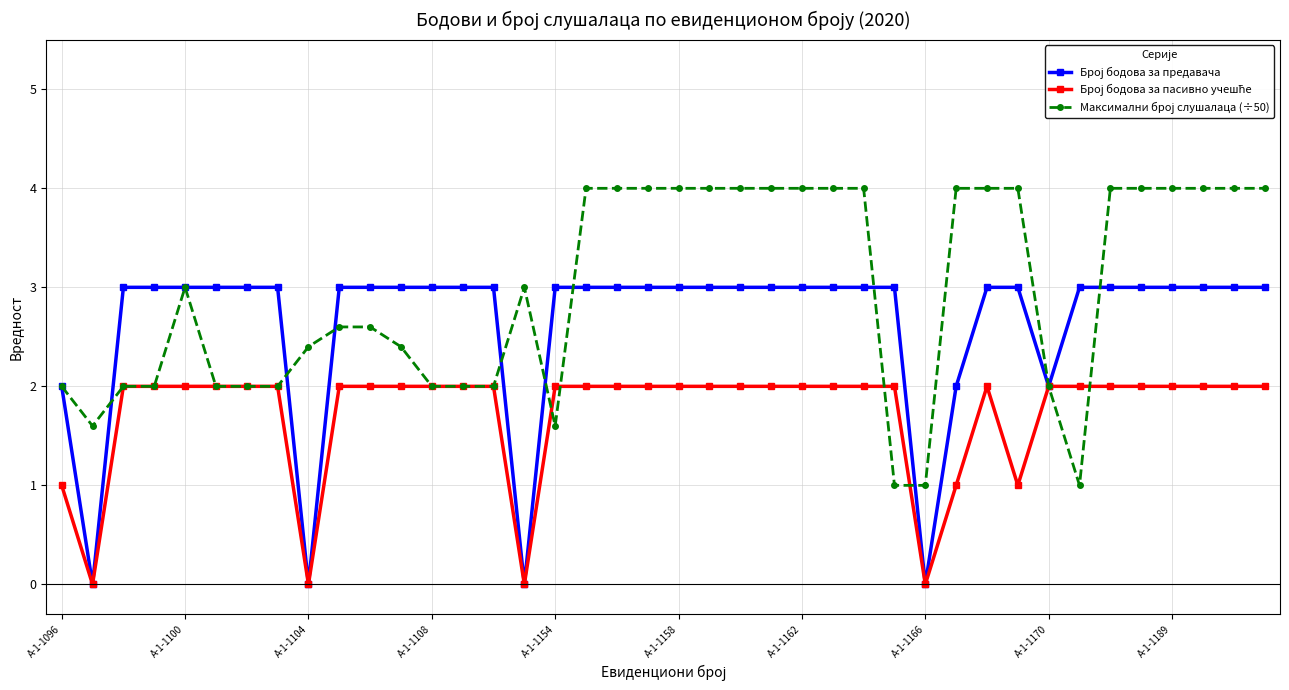

How many lines are shown in the chart?

3